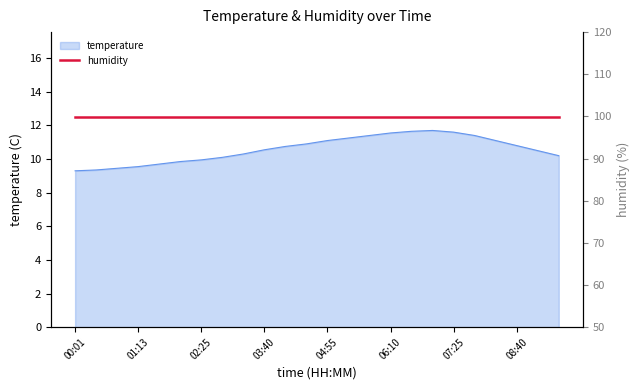

What is the ratio of the value at 09:30 to the value at 03:40?

1.0